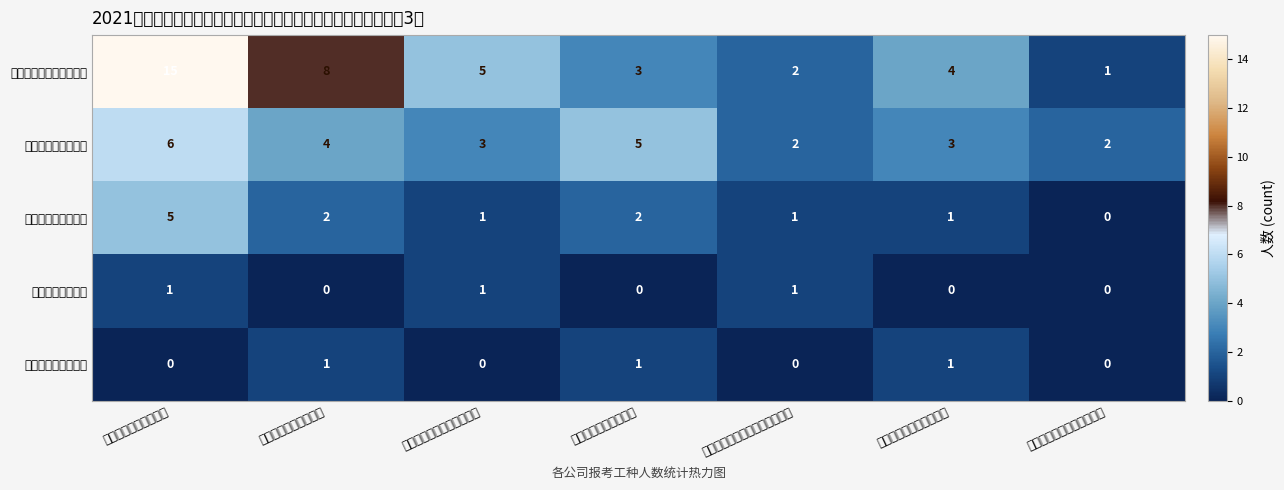

Reading right to left, what are all the values shown in this chart?

管道燃气企业维修抢修工: 汨罗振升能源科技有限公司=1	邵东深燃天然气有限公司=4	攸县中燃城市燃气发展有限公司=2	长沙新奥燃气有限公司=3	衡阳市天然气有限责任公司=5	岳阳新奥燃气有限公司=8	郴州华润燃气有限公司=15
管道燃气企业运行工: 汨罗振升能源科技有限公司=2	邵东深燃天然气有限公司=3	攸县中燃城市燃气发展有限公司=2	长沙新奥燃气有限公司=5	衡阳市天然气有限责任公司=3	岳阳新奥燃气有限公司=4	郴州华润燃气有限公司=6
管道燃气企业巡线工: 汨罗振升能源科技有限公司=0	邵东深燃天然气有限公司=1	攸县中燃城市燃气发展有限公司=1	长沙新奥燃气有限公司=2	衡阳市天然气有限责任公司=1	岳阳新奥燃气有限公司=2	郴州华润燃气有限公司=5
管道燃气企业电工: 汨罗振升能源科技有限公司=0	邵东深燃天然气有限公司=0	攸县中燃城市燃气发展有限公司=1	长沙新奥燃气有限公司=0	衡阳市天然气有限责任公司=1	岳阳新奥燃气有限公司=0	郴州华润燃气有限公司=1
管道燃气企业场站工: 汨罗振升能源科技有限公司=0	邵东深燃天然气有限公司=1	攸县中燃城市燃气发展有限公司=0	长沙新奥燃气有限公司=1	衡阳市天然气有限责任公司=0	岳阳新奥燃气有限公司=1	郴州华润燃气有限公司=0